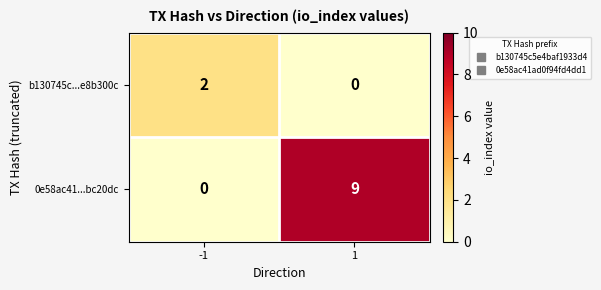

Rank the categories by b130745c...e8b300c value from lowest to highest.

1, -1